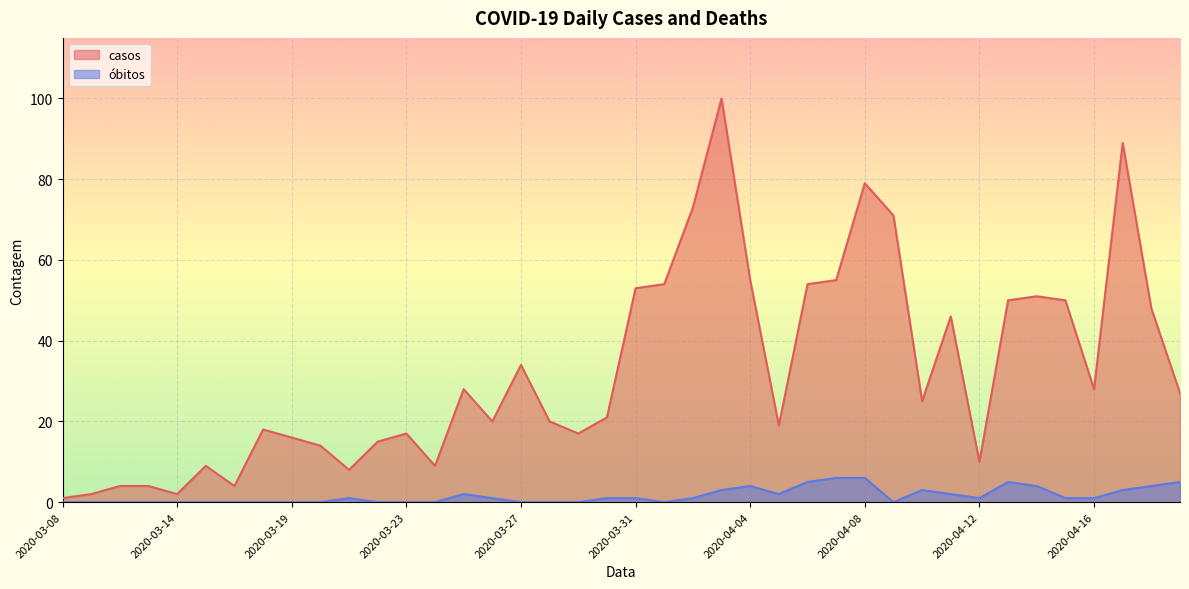

True or false: óbitos and casos cross at least once.

False